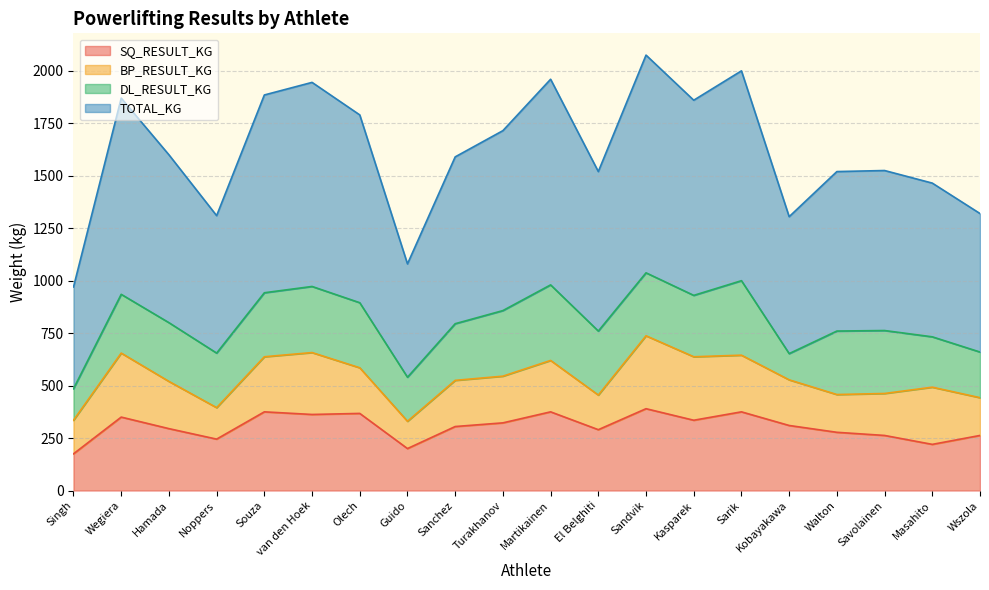

Read the SQ_RESULT_KG value at Sanchez.

305.0